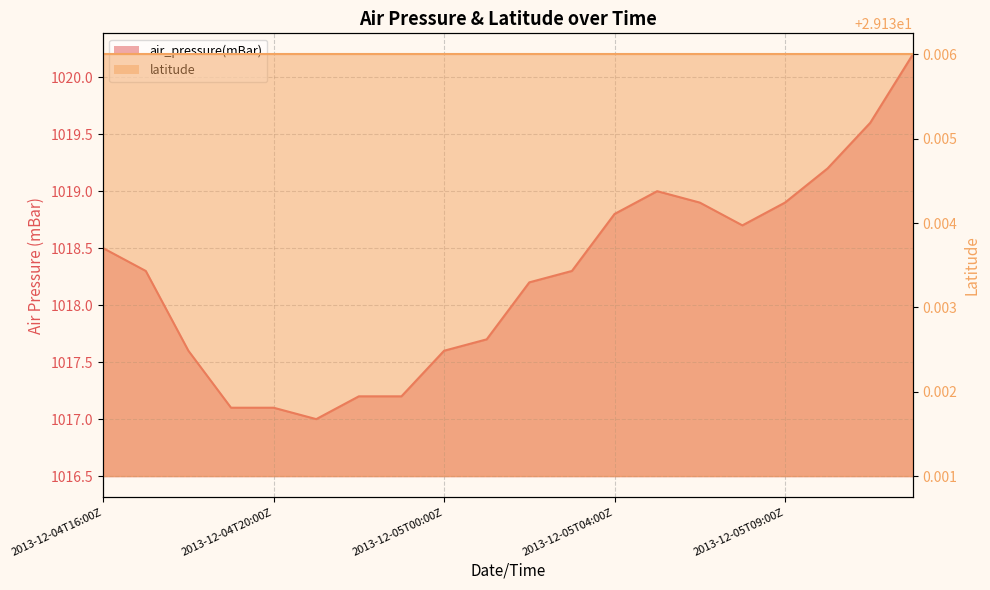

Reading left to right, list all the values displayed in this chart.

2013-12-04T16:00Z=1018.5	2013-12-04T17:00Z=1018.3	2013-12-04T18:00Z=1017.6	2013-12-04T19:00Z=1017.1	2013-12-04T20:00Z=1017.1	2013-12-04T21:00Z=1017.0	2013-12-04T22:00Z=1017.2	2013-12-04T23:00Z=1017.2	2013-12-05T00:00Z=1017.6	2013-12-05T01:00Z=1017.7	2013-12-05T02:00Z=1018.2	2013-12-05T03:00Z=1018.3	2013-12-05T04:00Z=1018.8	2013-12-05T05:00Z=1019.0	2013-12-05T06:00Z=1018.9	2013-12-05T08:00Z=1018.7	2013-12-05T09:00Z=1018.9	2013-12-05T10:00Z=1019.2	2013-12-05T11:00Z=1019.6	2013-12-05T12:00Z=1020.2